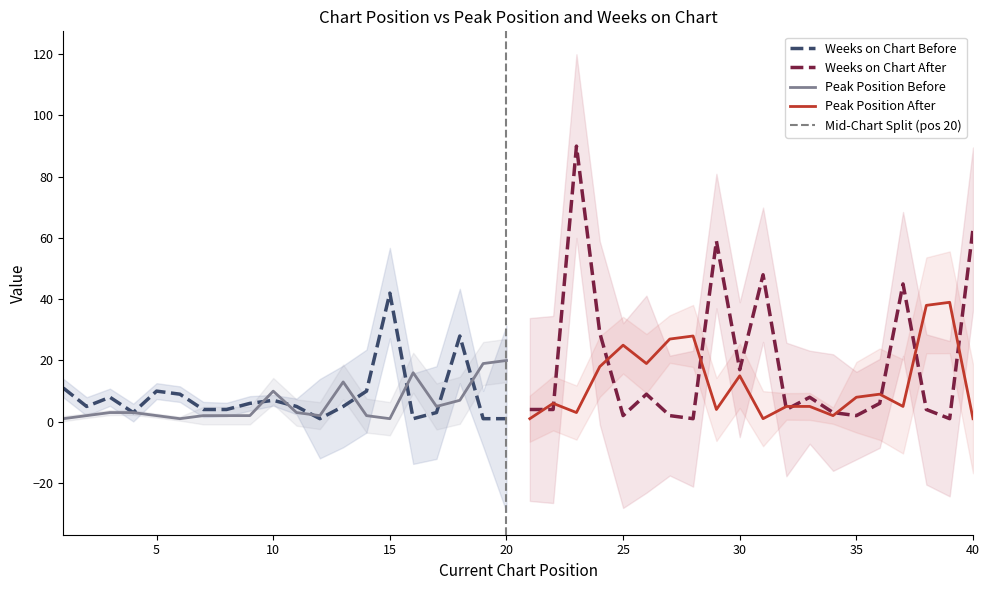

Is this an area chart (filled region under the line)?

No